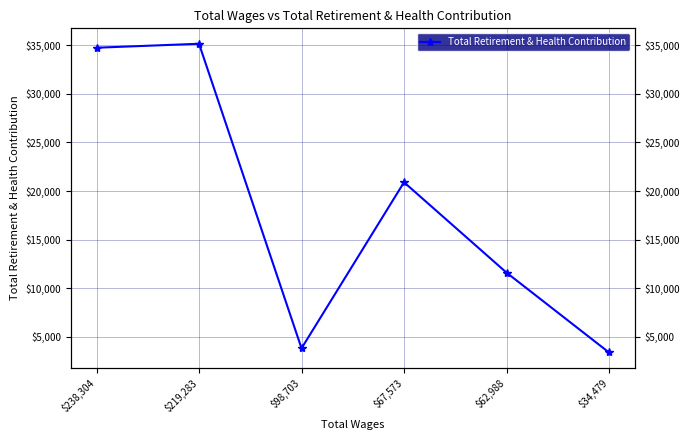

The value at $98,703 is 3831. True or false?

True